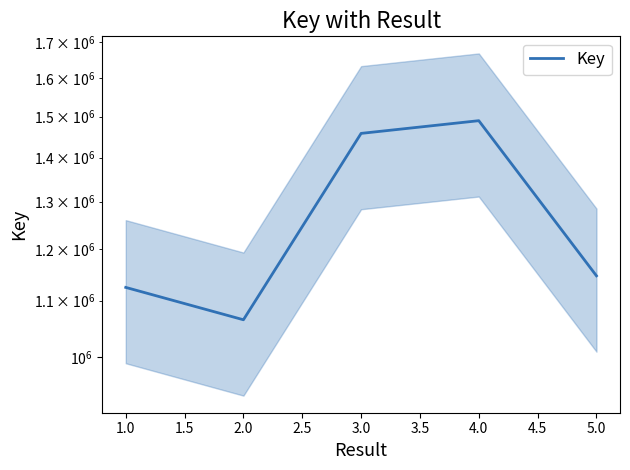

True or false: there are more than 0 points higher than both neighbors.

True